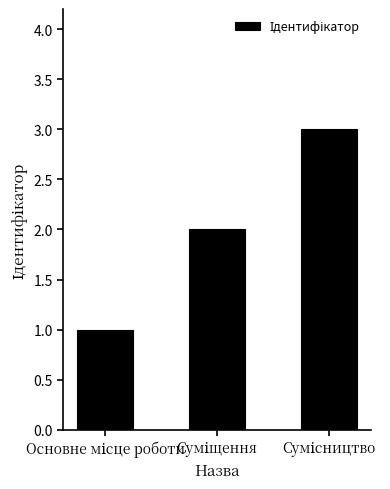

What is the sum of all values?

6